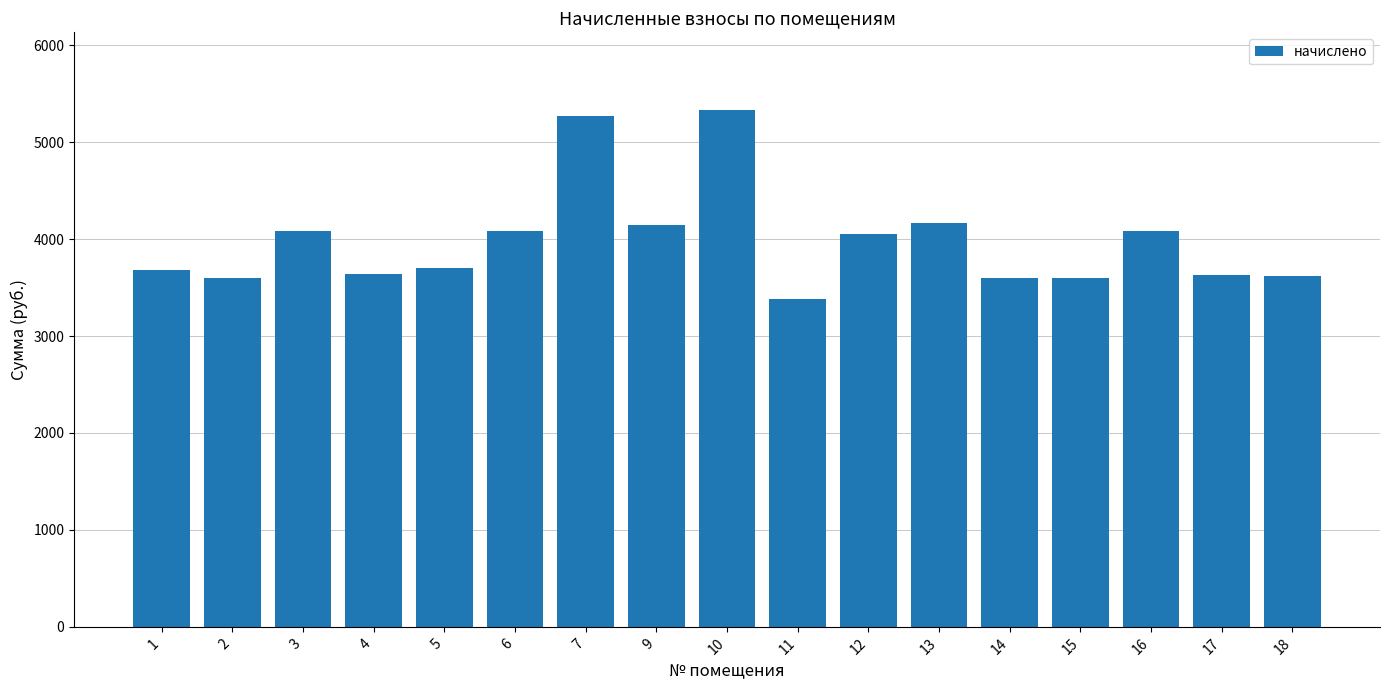

Is it true that the value at 9 is 1562.4?

False